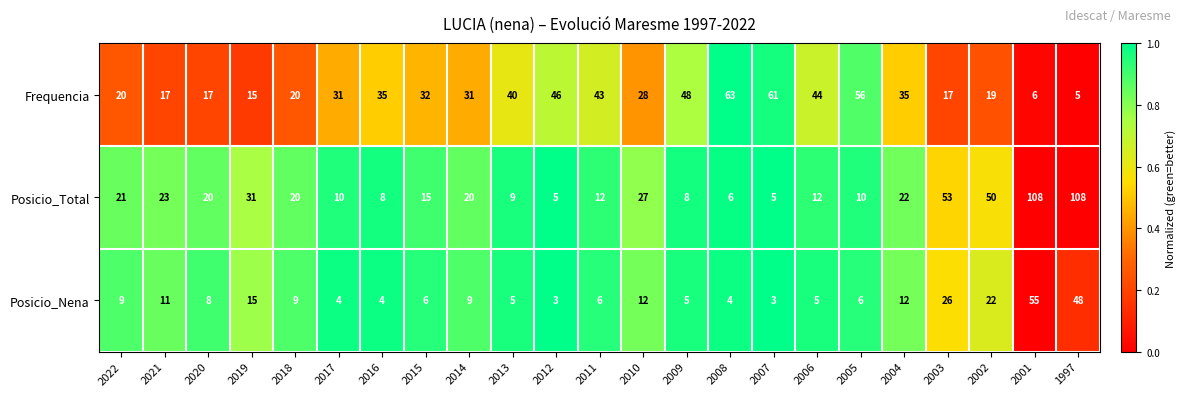

How many categories are shown in the chart?

23